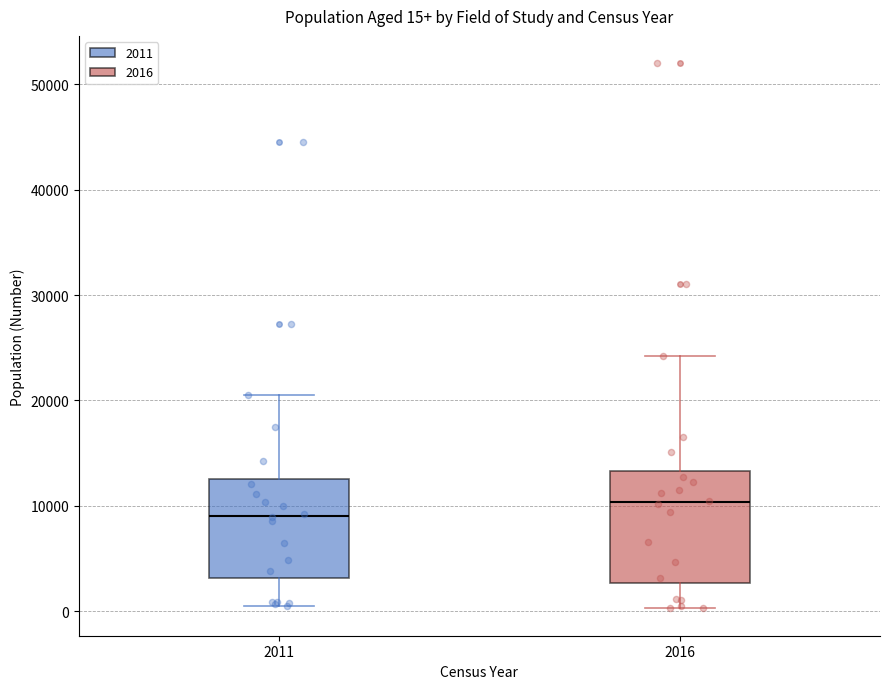

Which box has the lowest median line?

2011